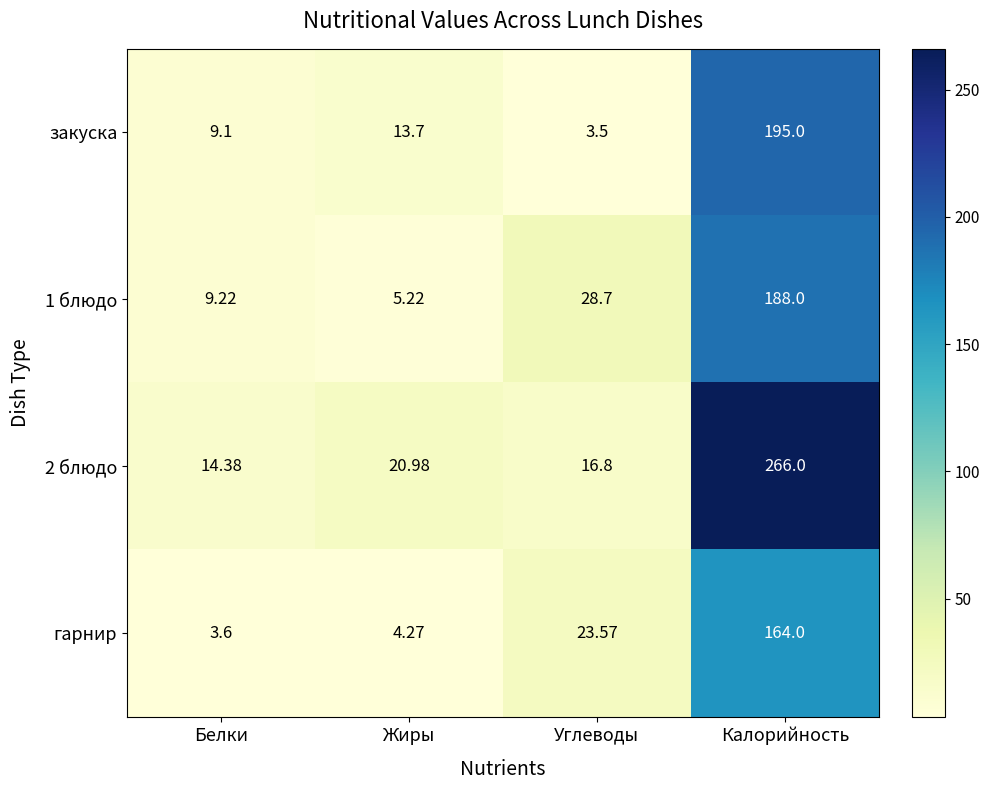

List the labels in order of закуска value, largest first.

Калорийность, Жиры, Белки, Углеводы